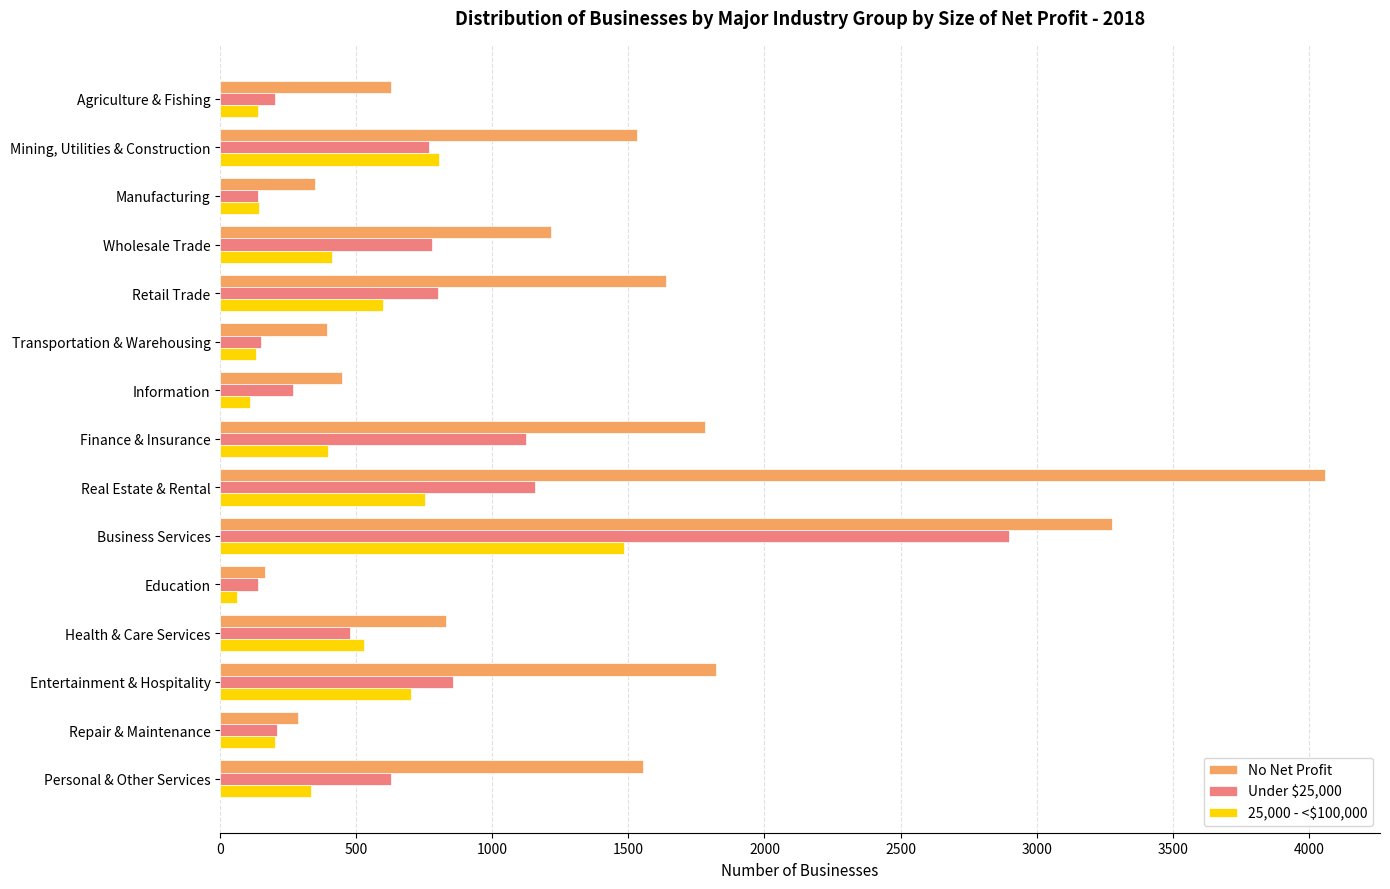

Is the value of Under $25,000 at Personal & Other Services greater than the value of No Net Profit at Education?

Yes